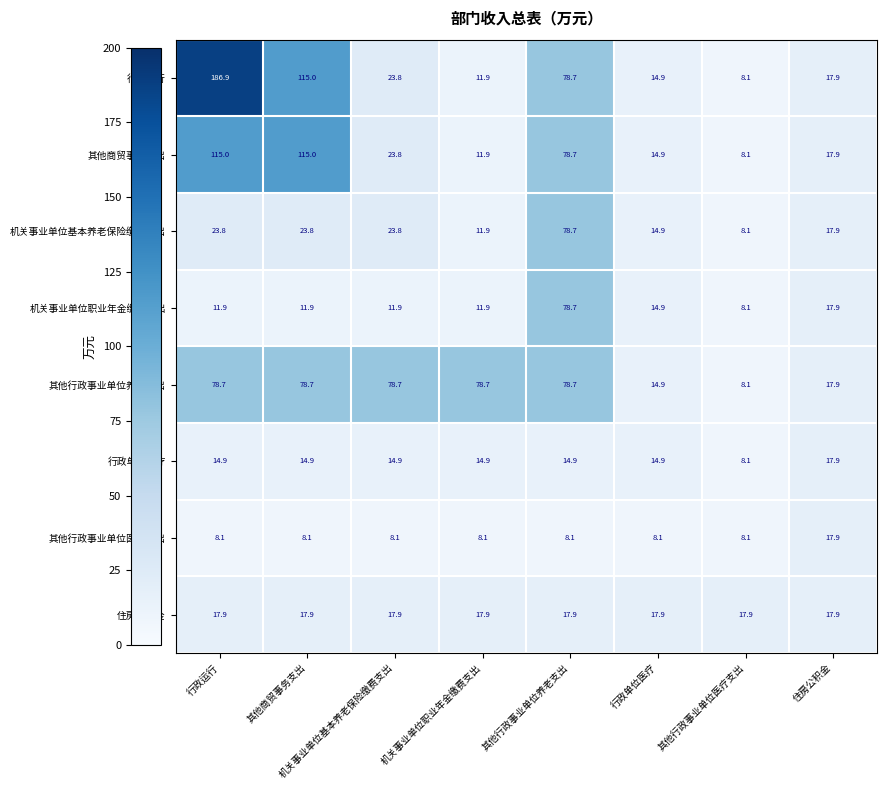

At which label does 其他行政事业单位养老支出 first exceed 78?

行政运行